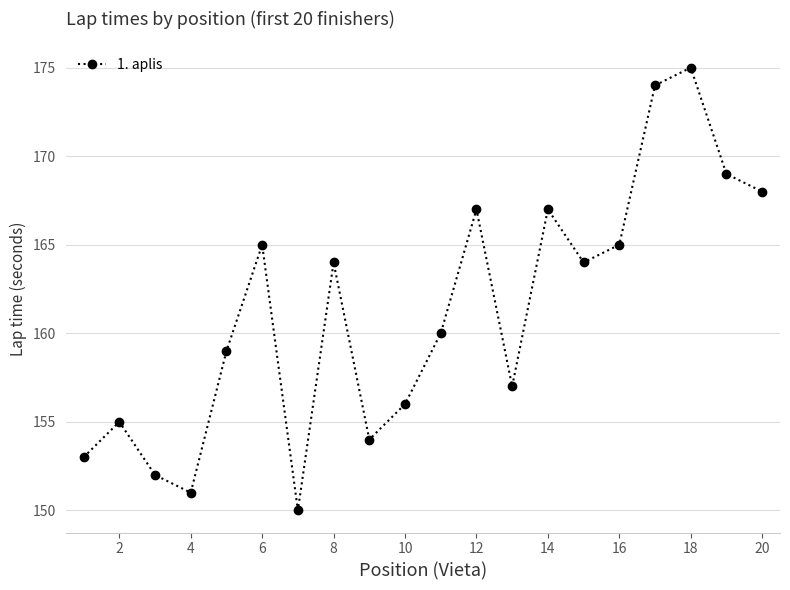

Reading right to left, transcribe all the data shown in this chart.

168	169	175	174	165	164	167	157	167	160	156	154	164	150	165	159	151	152	155	153